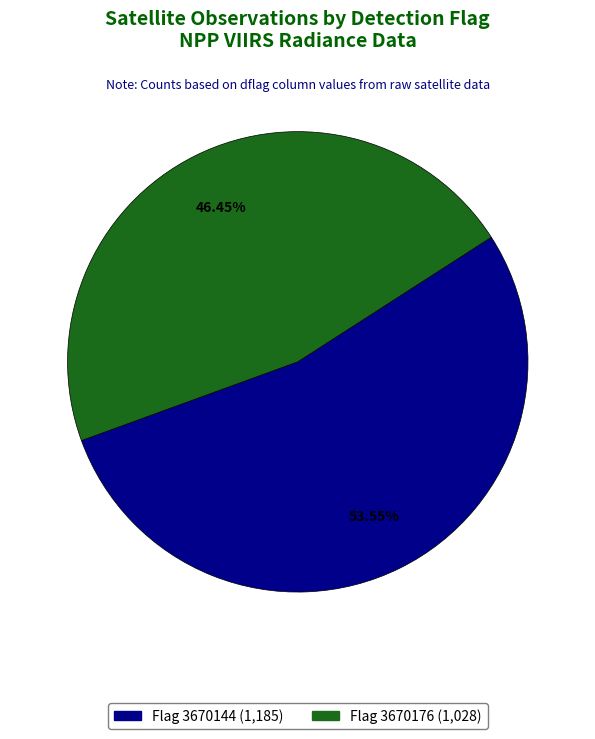

Is there a majority slice in this chart?

Yes